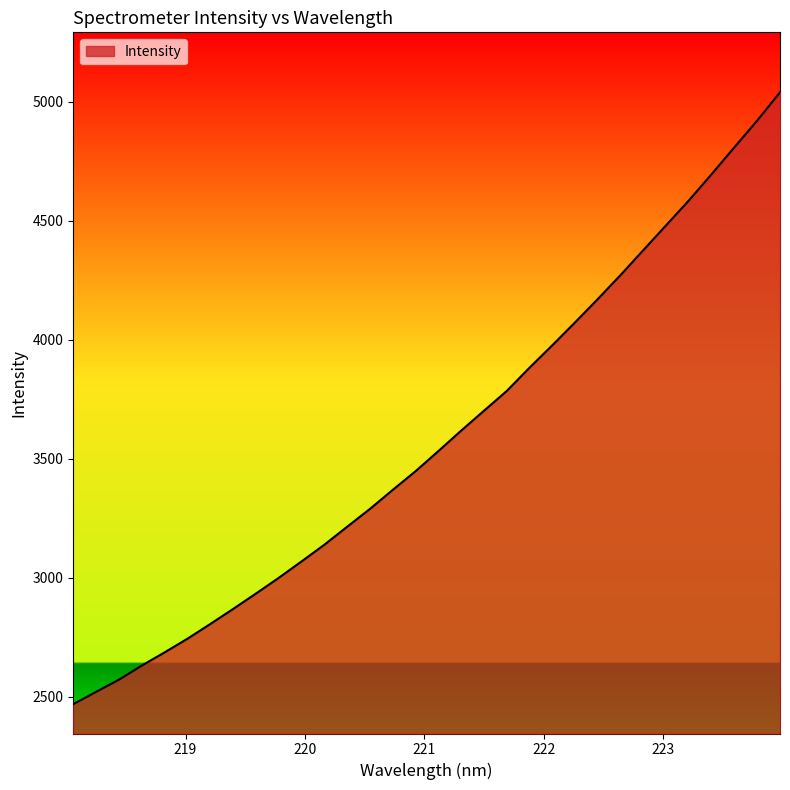

What is the minimum value shown in the chart?

2469.6